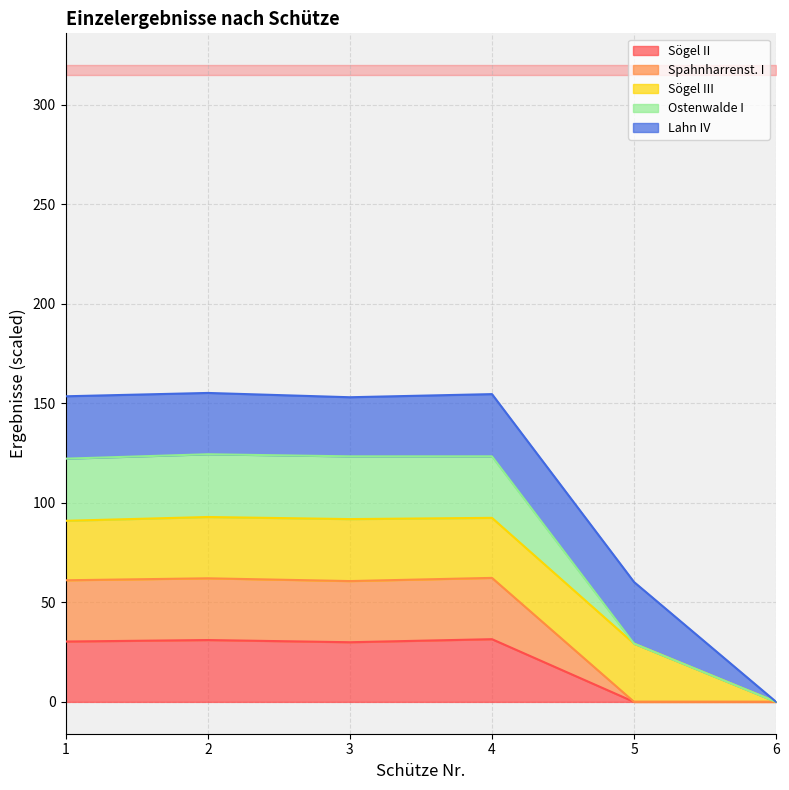

Rank the categories by Sögel II value from highest to lowest.

4, 2, 1, 3, 5, 6